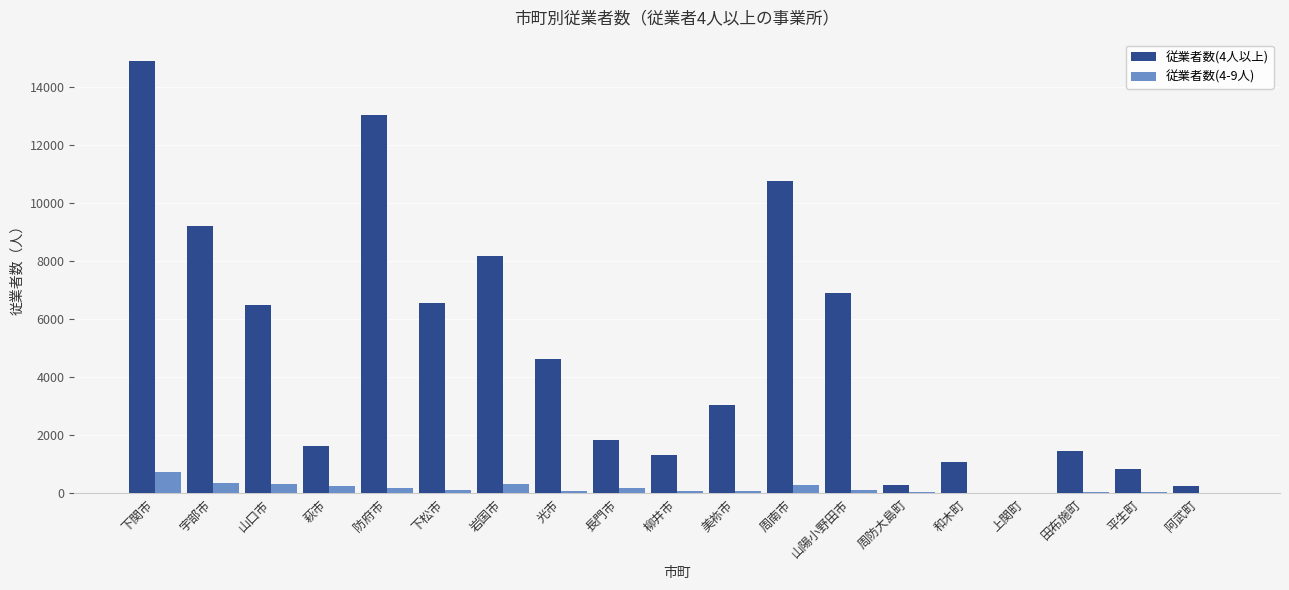

Is the value of 従業者数(4-9人) at 下関市 greater than the value of 従業者数(4人以上) at 岩国市?

No